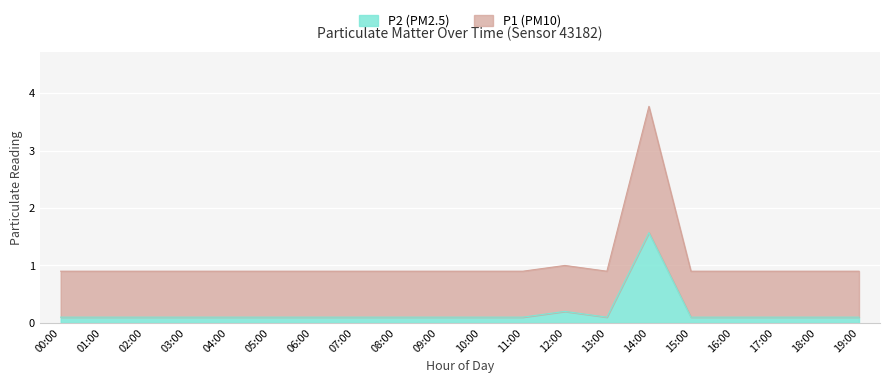

What is the difference between the second highest and minimum values in the P2 series?

0.1